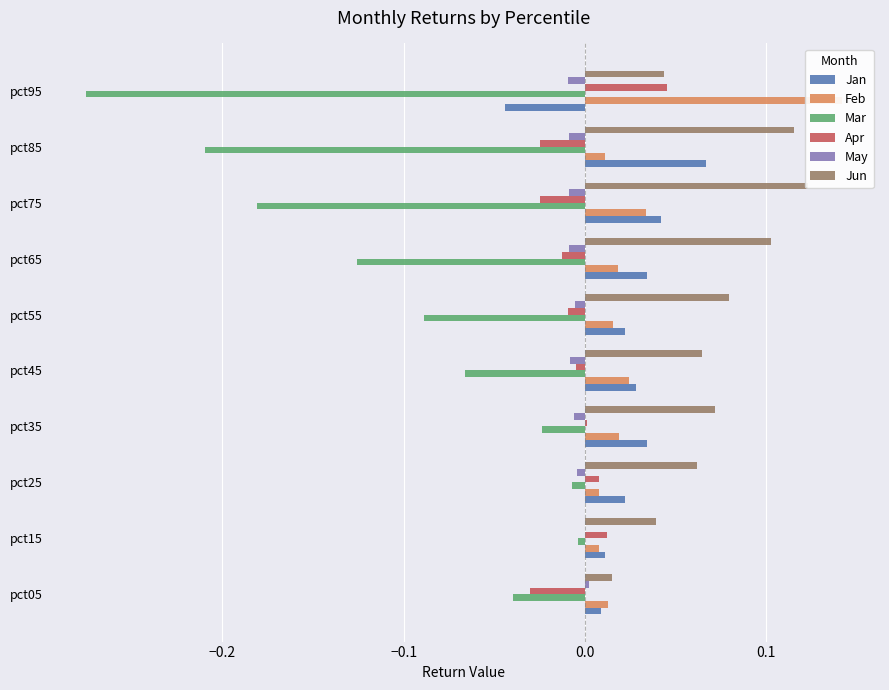

The value of Mar at pct95 is -0.4. True or false?

False